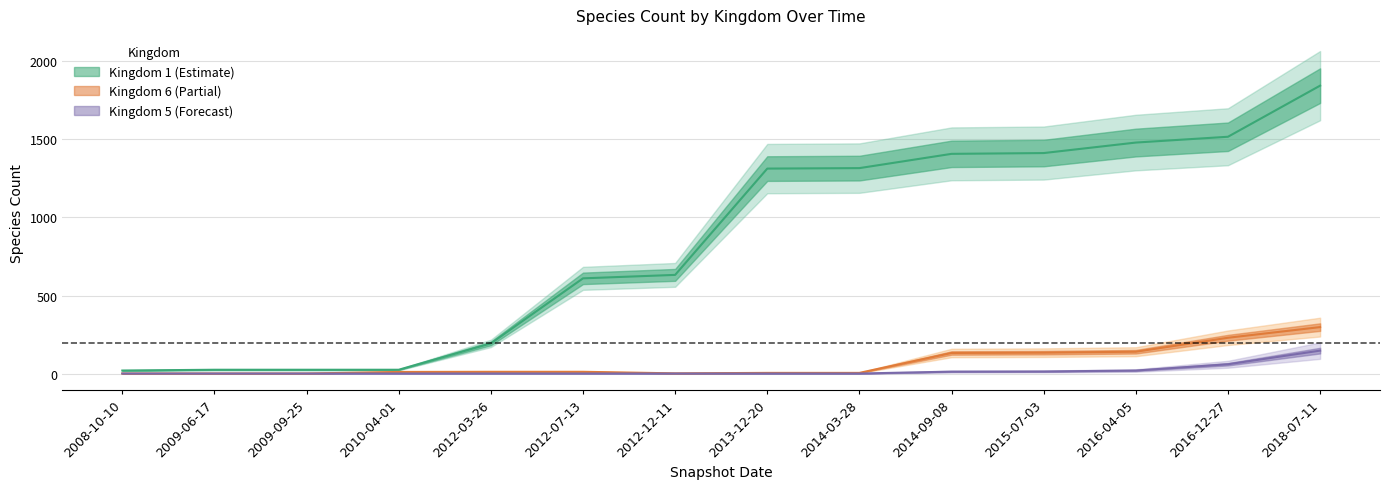

What is the label of the 9th point from the left?

2014-03-28